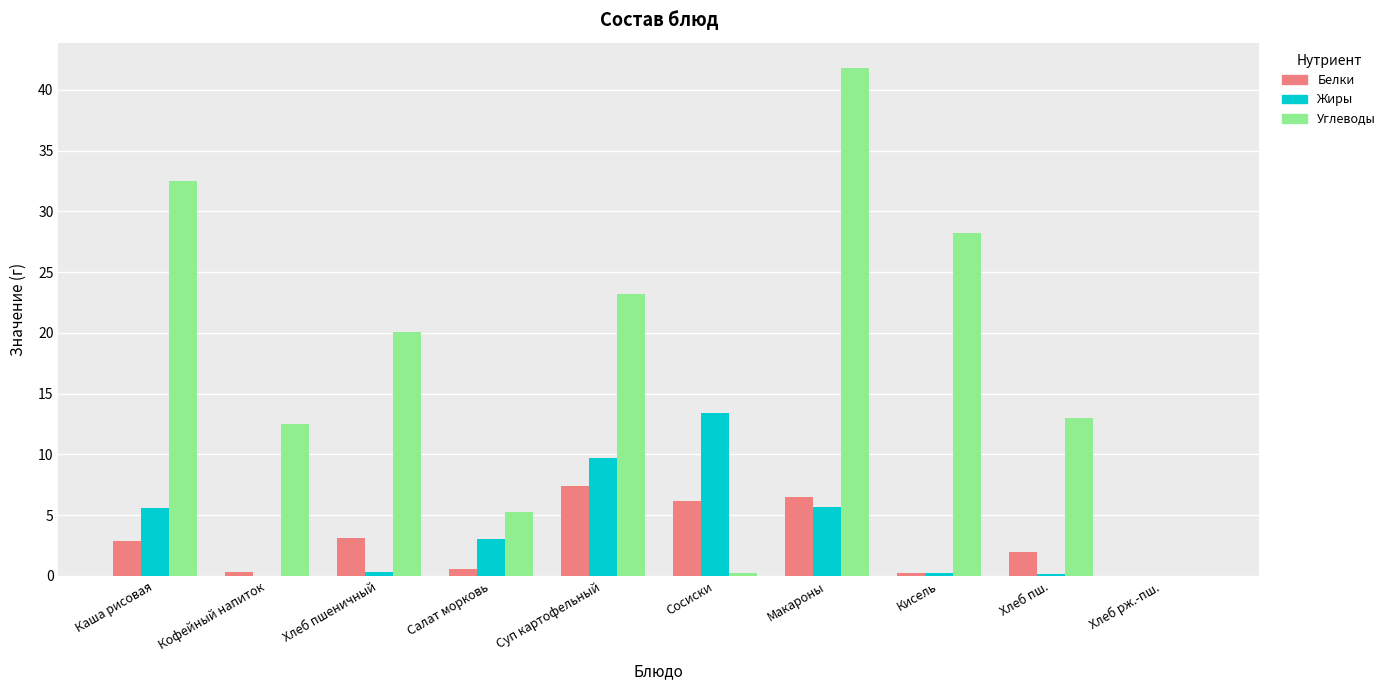

True or false: Жиры has a value of 0.0 at Хлеб рж.-пш..

True